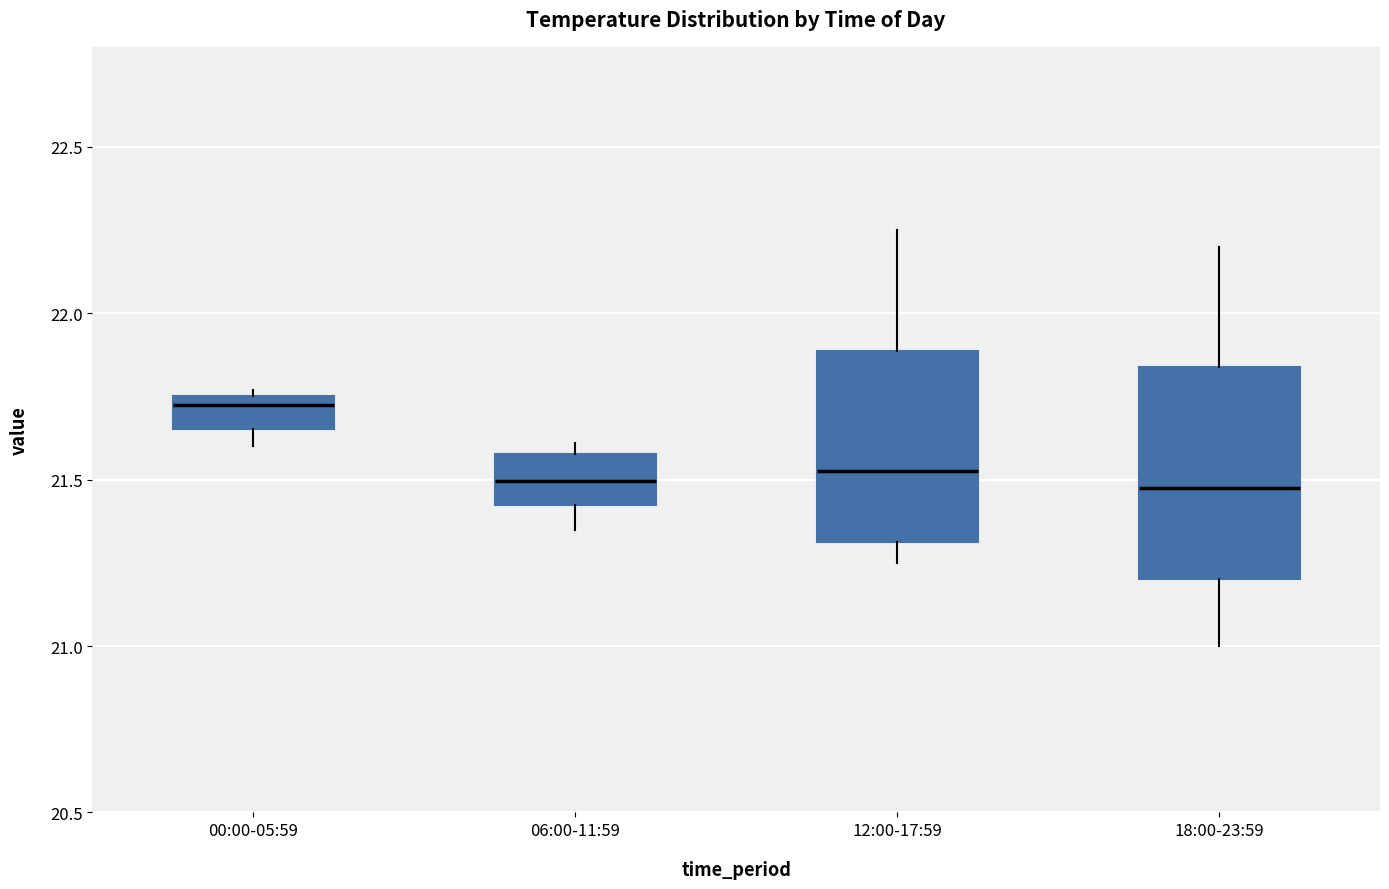

Reading left to right, read every box against the y-axis: the position of its median line, the range the box covers, and the ends of its whiskers. The values are not printed on the chart, so give them approximately, as read against the axis.

00:00-05:59: median 21.75 (just below the box's upper edge), box 21.65 to 21.75, whiskers 21.60 to 21.75 (just above the box's upper edge)
06:00-11:59: median 21.50, box 21.40 to 21.60, whiskers 21.35 to 21.60 (just above the box's upper edge)
12:00-17:59: median 21.55, box 21.30 to 21.90, whiskers 21.25 to 22.25
18:00-23:59: median 21.50, box 21.20 to 21.85, whiskers 21.00 to 22.20